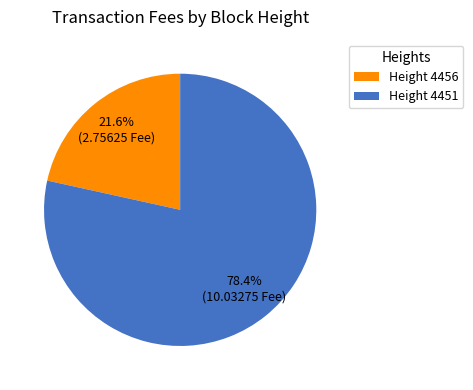

Count the number of slices in the pie.

2